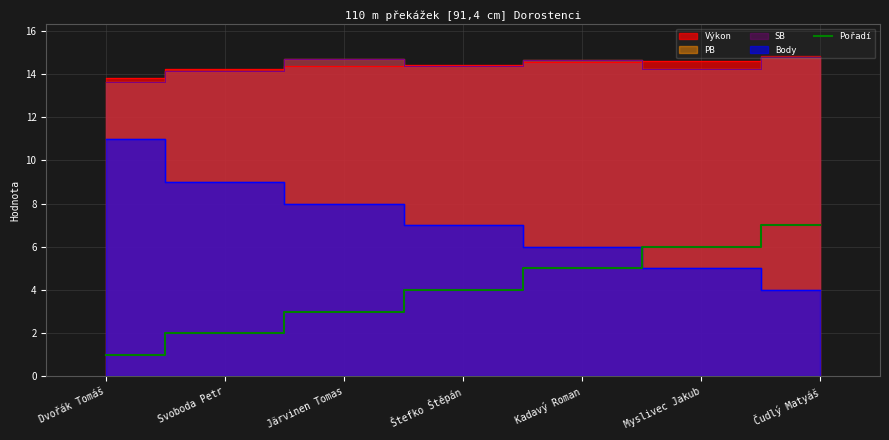

At which category does the chart reach its peak across all series?

Čudlý Matyáš